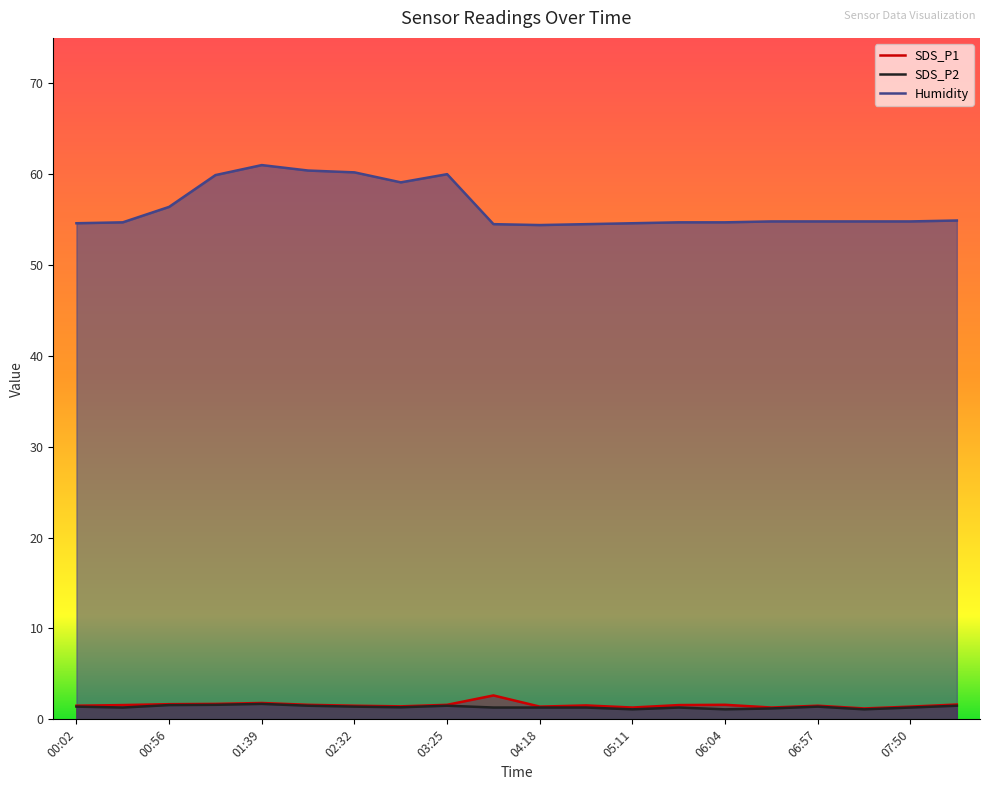

At which category is the sum across all series the highest?

01:39